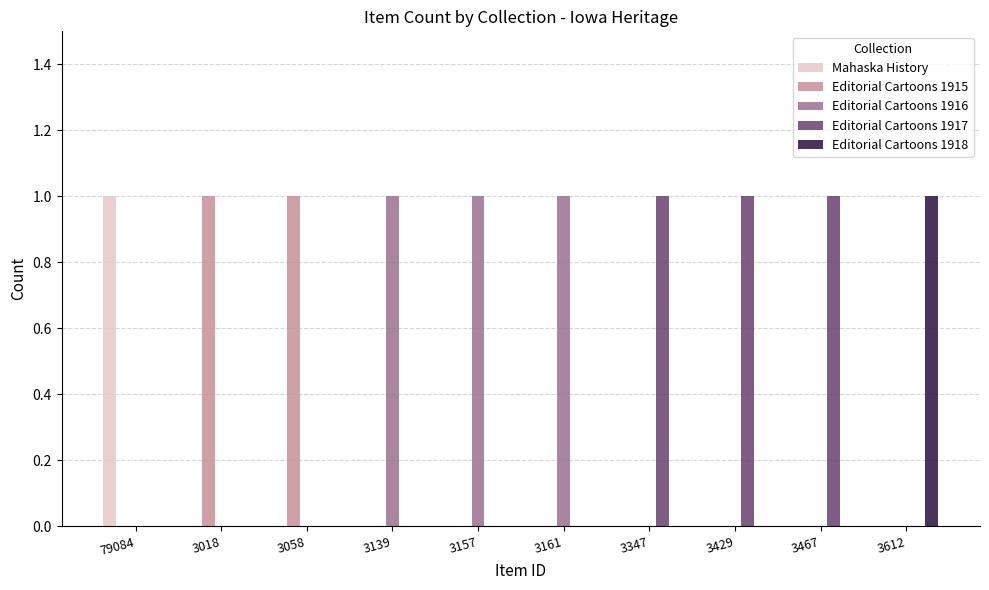

At which label does Editorial Cartoons 1918 reach its peak?

3612